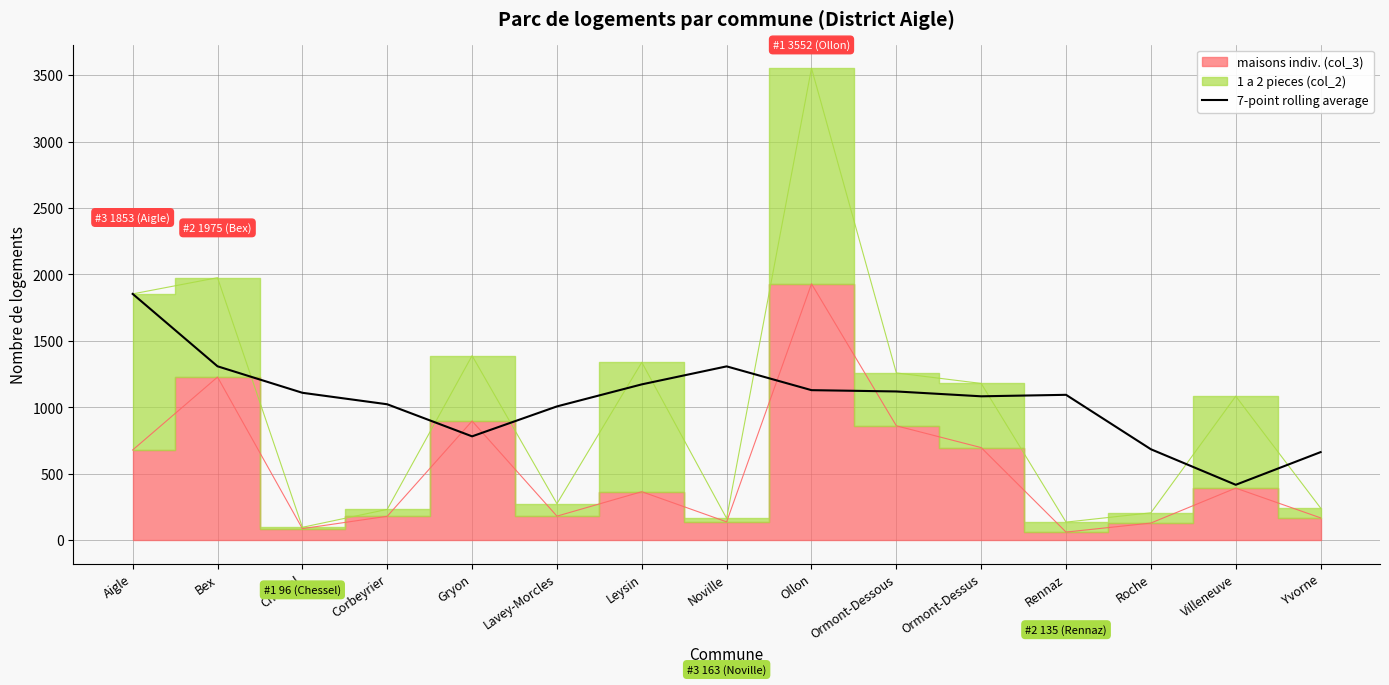

Which category has the highest value in the 7-point rolling average series?

Aigle